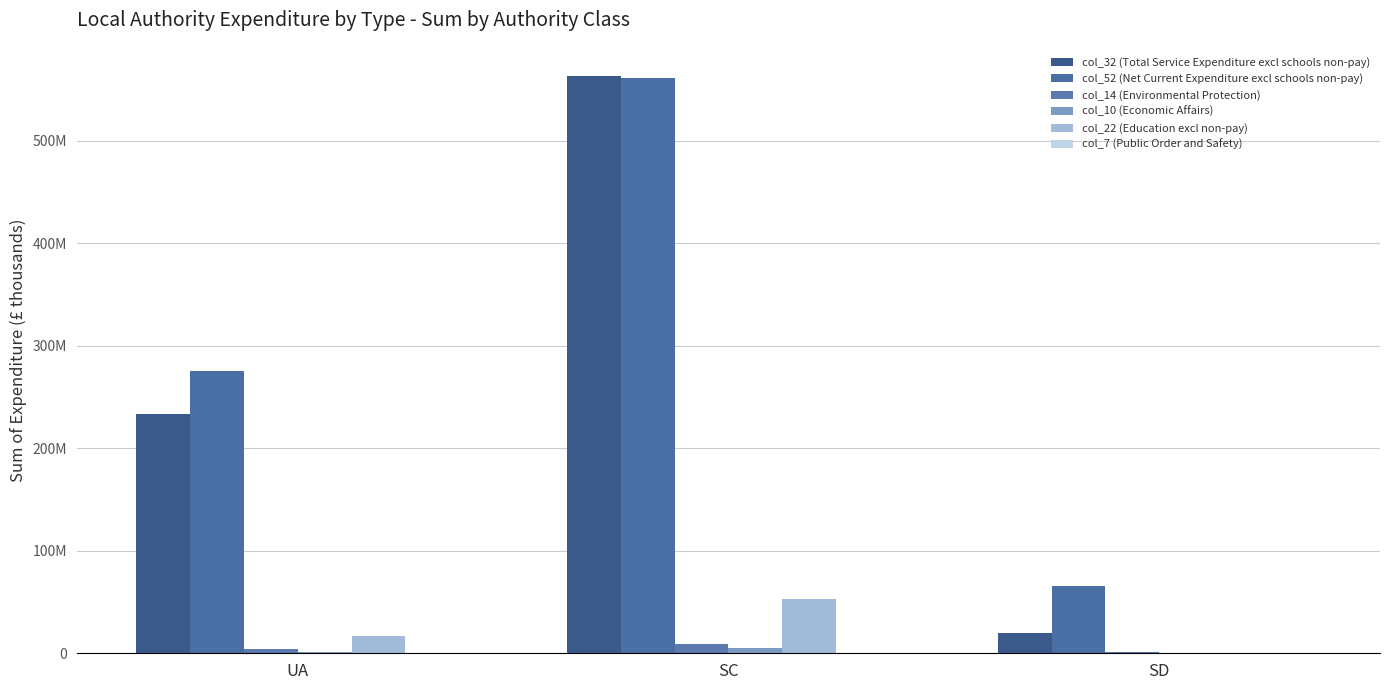

Are the bars horizontal?

No